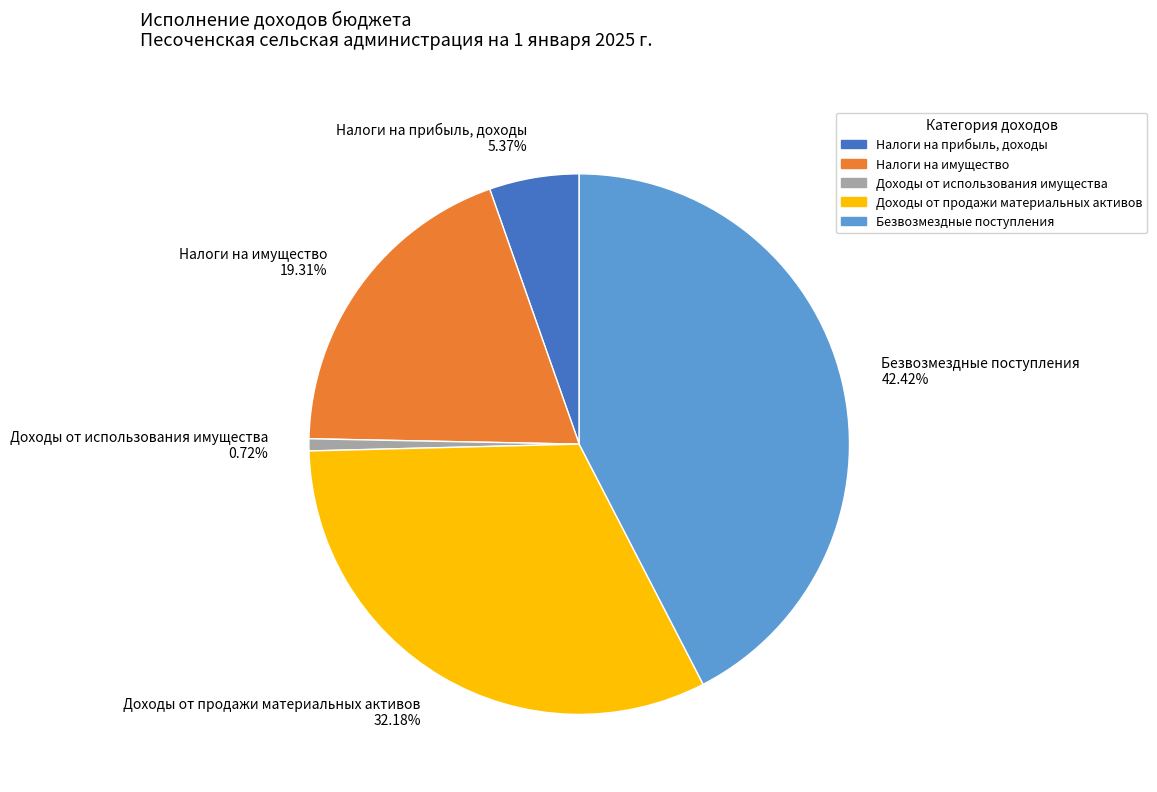

Which slice is the largest?

Безвозмездные поступления